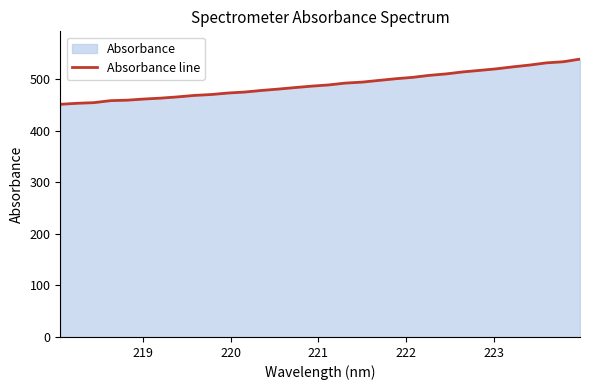

What is the greatest value displayed?

538.8